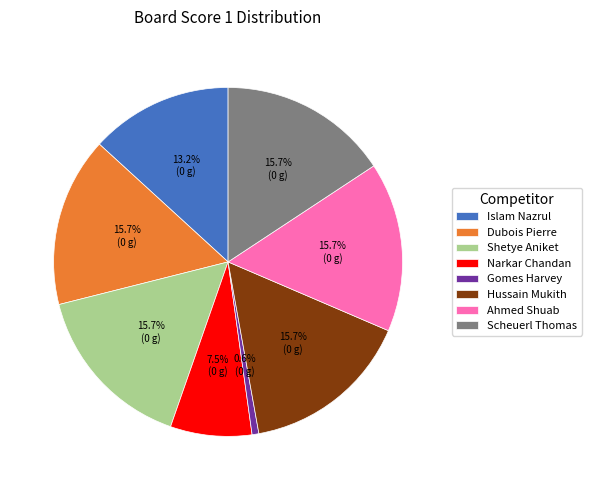

Is there a majority slice in this chart?

No